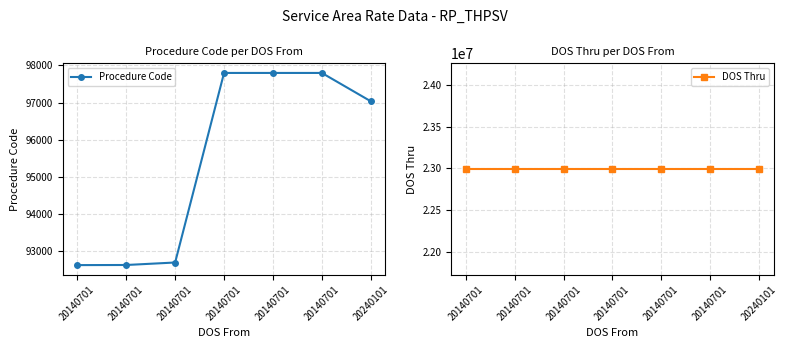

At which label does Procedure Code first exceed 97037?

20140701